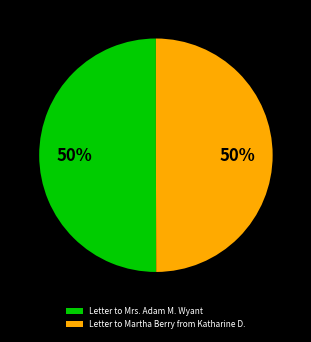

Is the sum of Letter to Mrs. Adam M. Wyant and Letter to Martha Berry from Katharine D. greater than half?

Yes